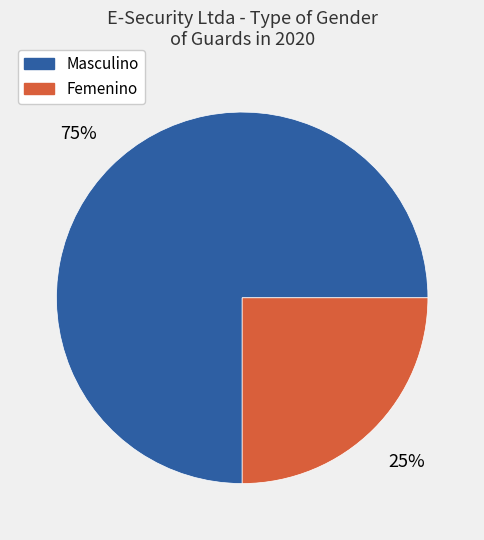

Approximately how many times larger is the value at Masculino compared to Femenino?

3.0